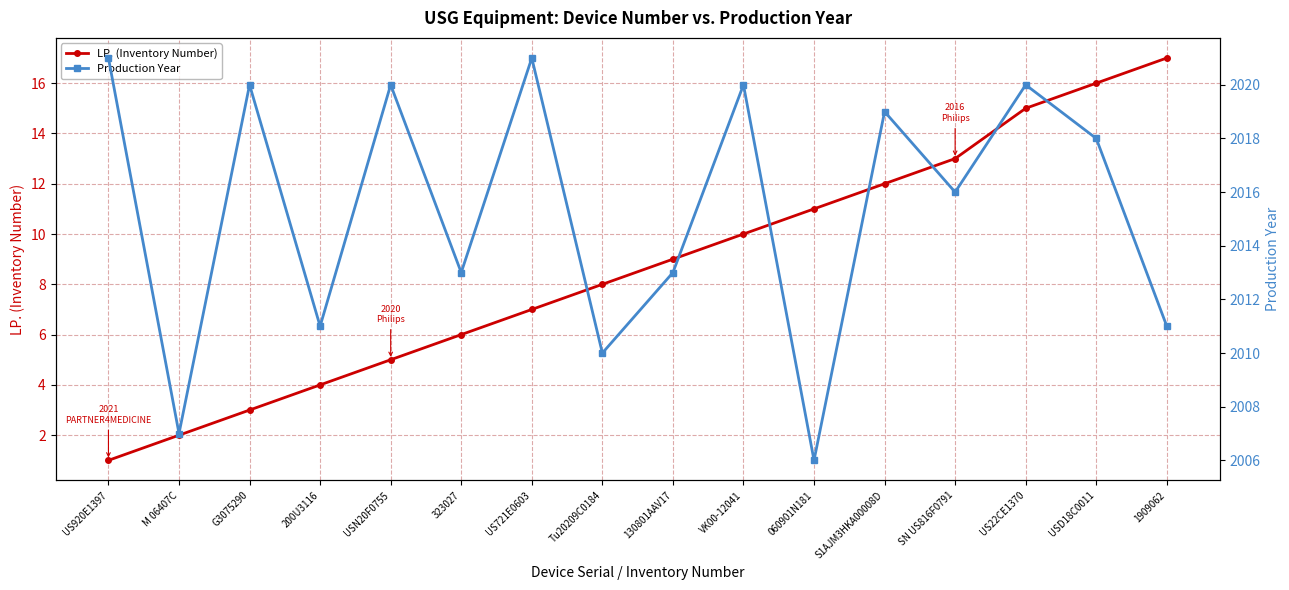

At M 06407C, list the series in order from smallest to largest.

LP. (Inventory Number), Production Year